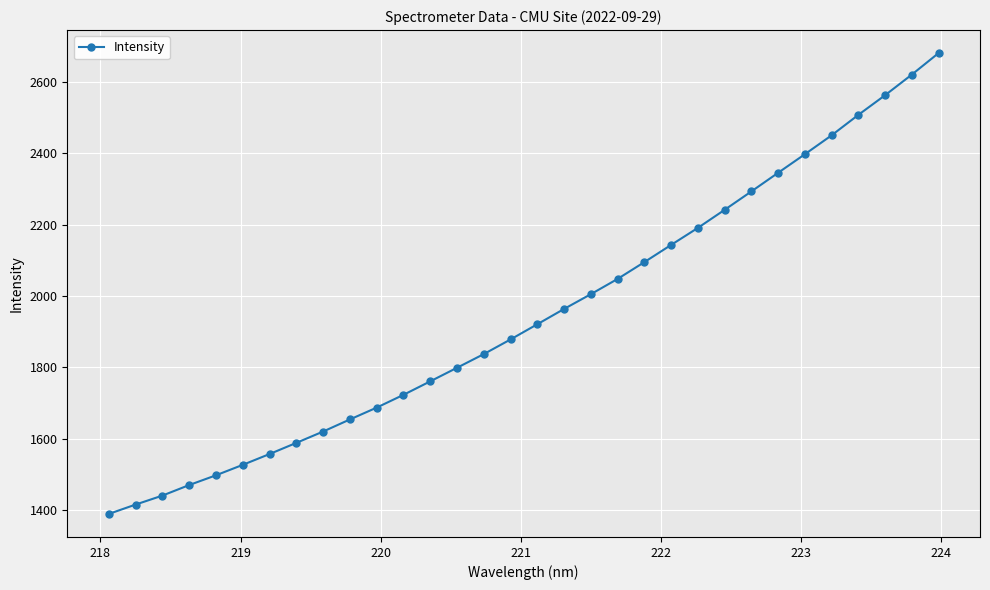

Count the number of values greater than 1921.

16